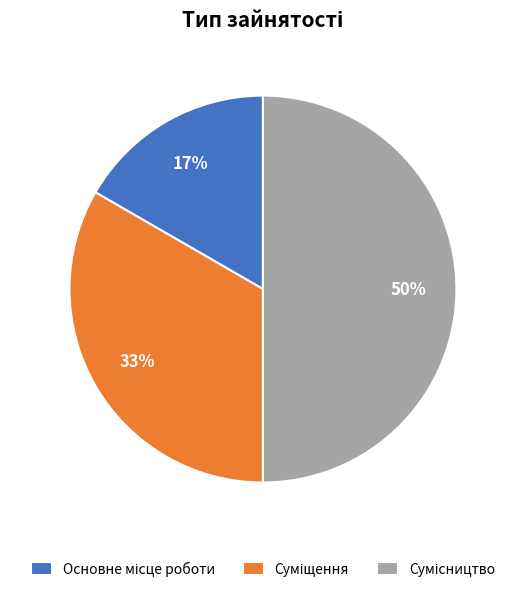

To the nearest percent, what is the average slice percentage?

33%